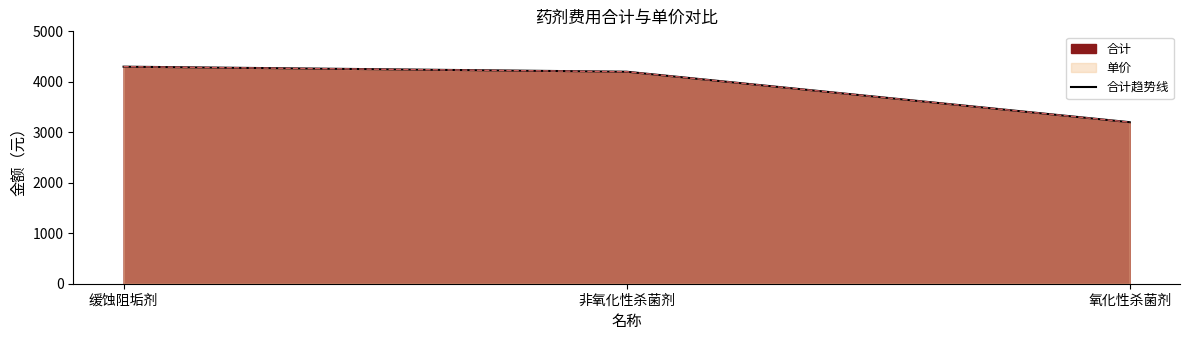

What is the difference between the maximum and minimum values?

1100